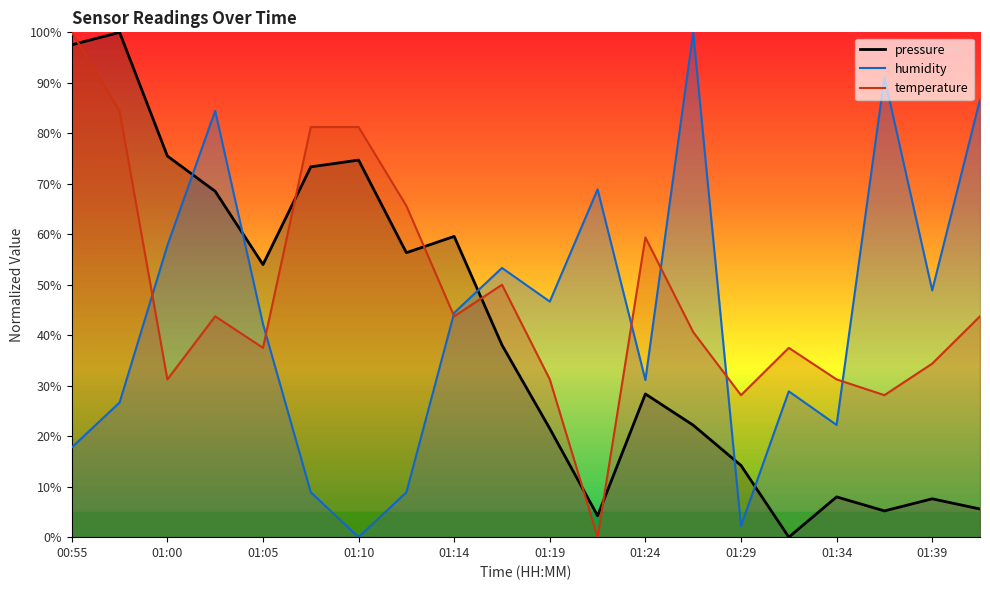

At which label does humidity reach its minimum?

01:10